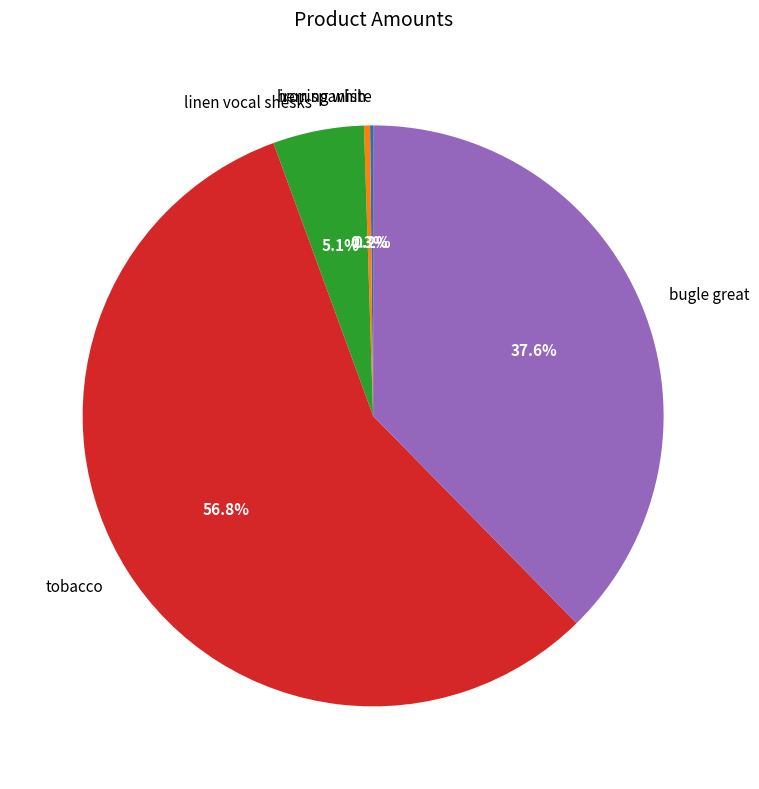

Is it true that tobacco is 57% of the pie?

True